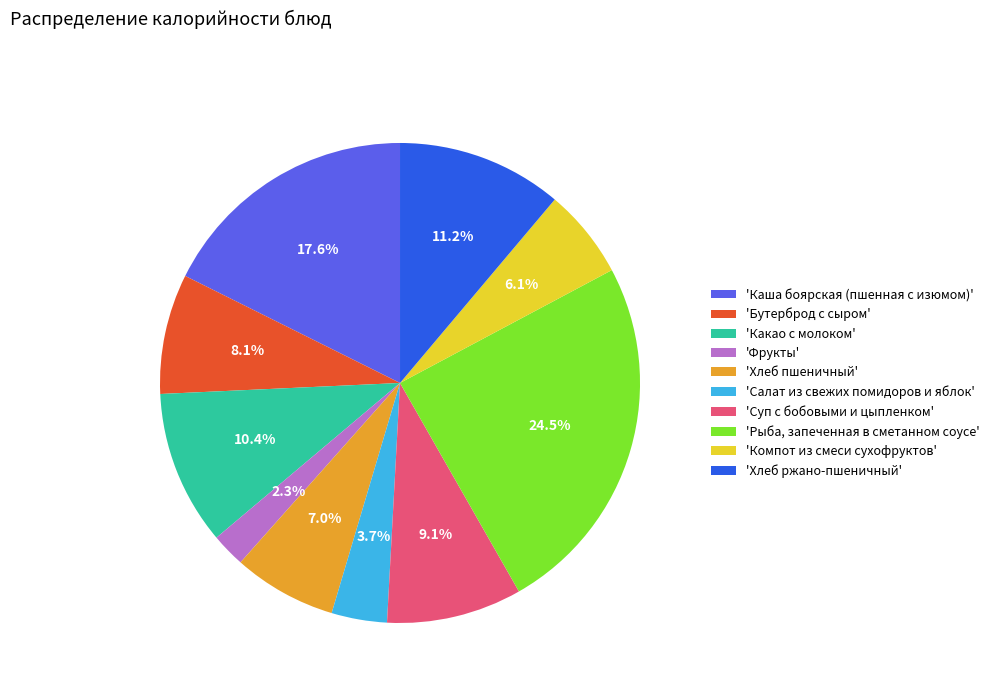

Rank the categories by value from highest to lowest.

'Рыба, запеченная в сметанном соусе', 'Каша боярская (пшенная с изюмом)', 'Хлеб ржано-пшеничный', 'Какао с молоком', 'Суп с бобовыми и цыпленком', 'Бутерброд с сыром', 'Хлеб пшеничный', 'Компот из смеси сухофруктов', 'Салат из свежих помидоров и яблок', 'Фрукты'